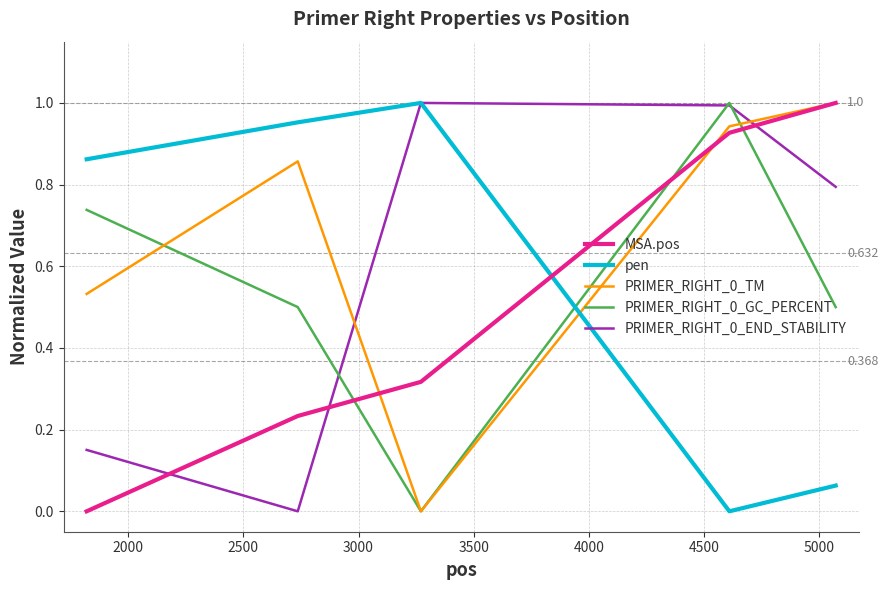

True or false: pen and MSA.pos cross at least once.

True